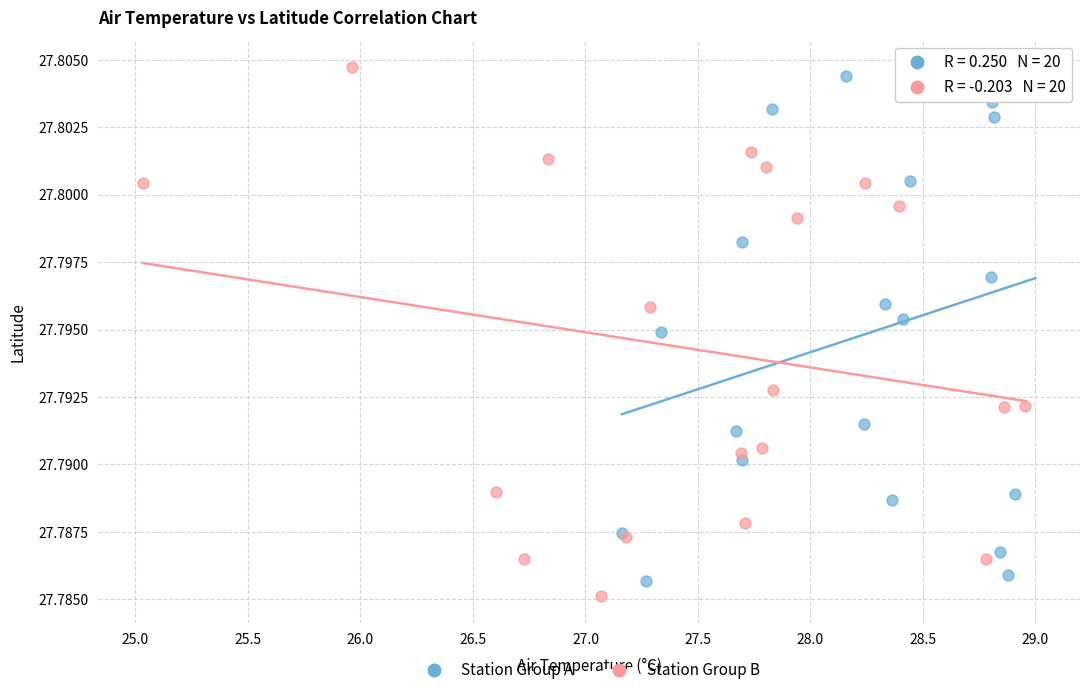

What are all the series names shown in the legend?

Station Group A, Station Group B